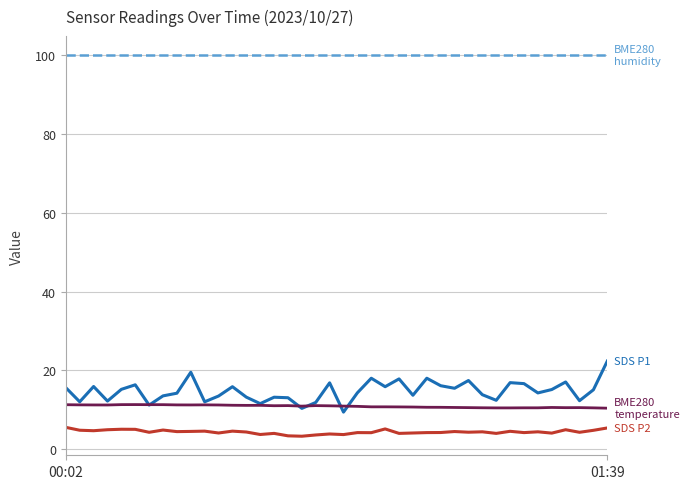

What is the greatest value displayed?

100.0